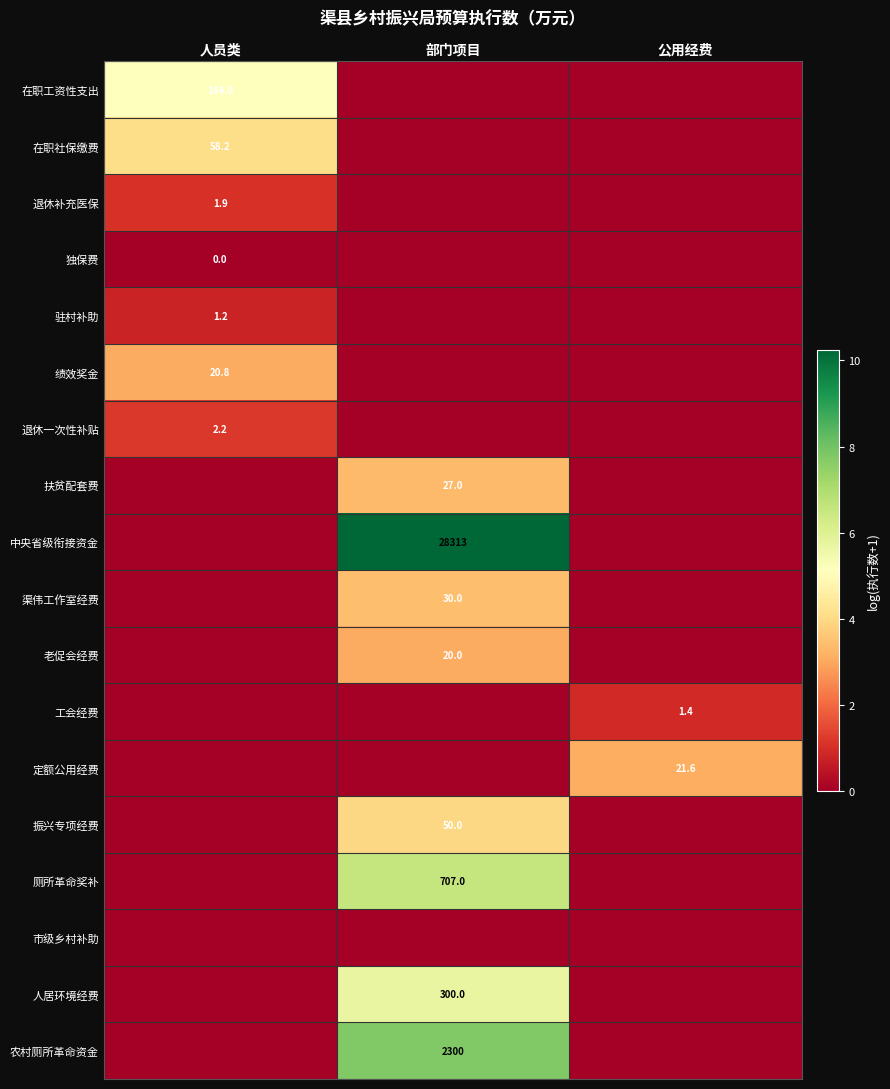

True or false: 工会经费 has a value of 1.4 at 公用经费.

True